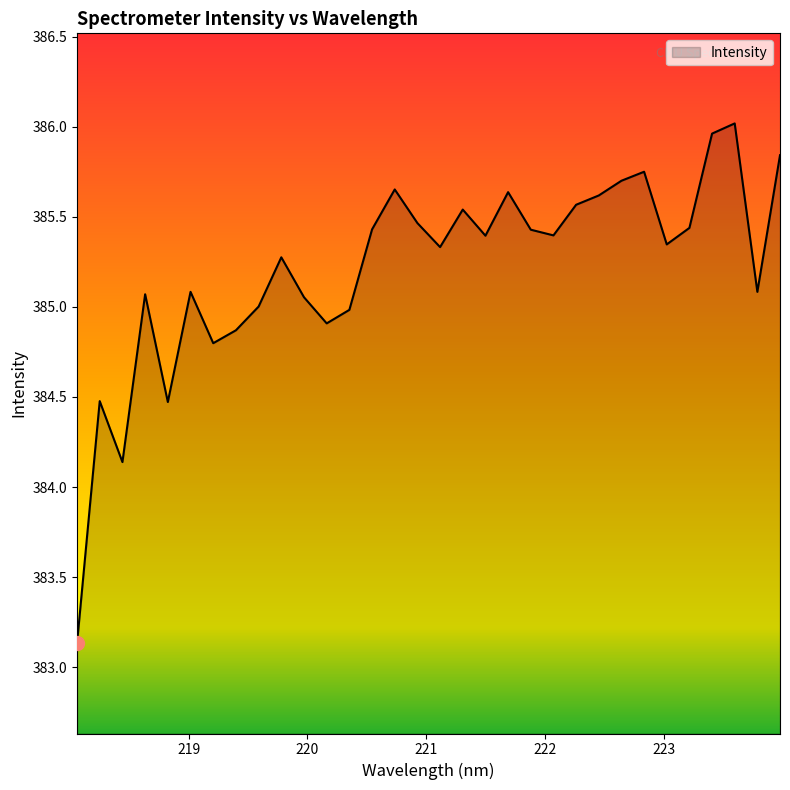

What is the difference between the maximum and minimum values?

2.9